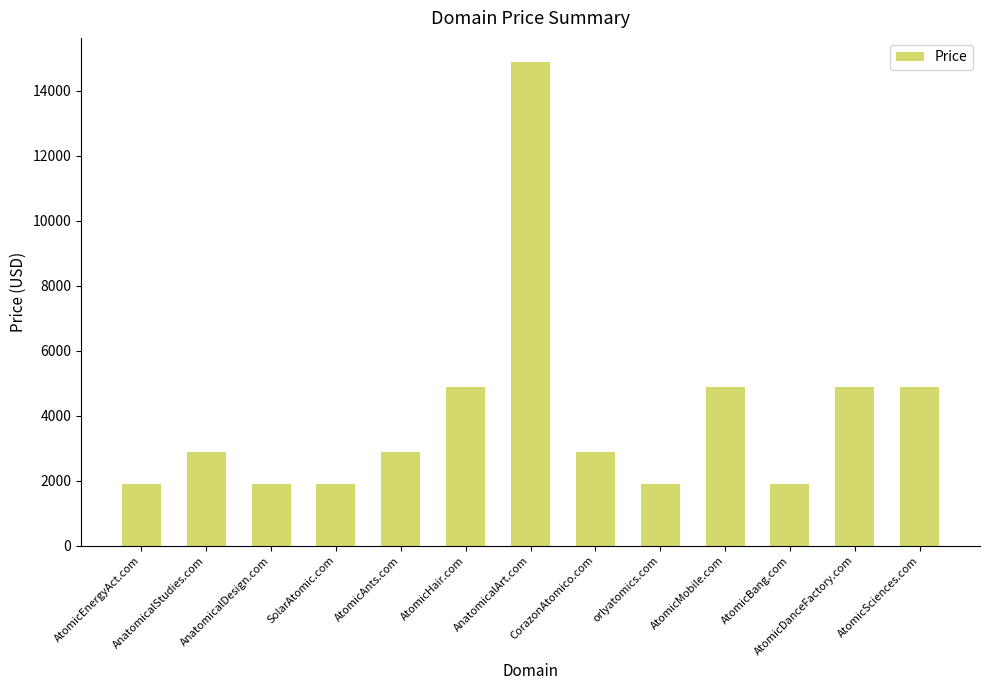

How many bars are there in total?

13